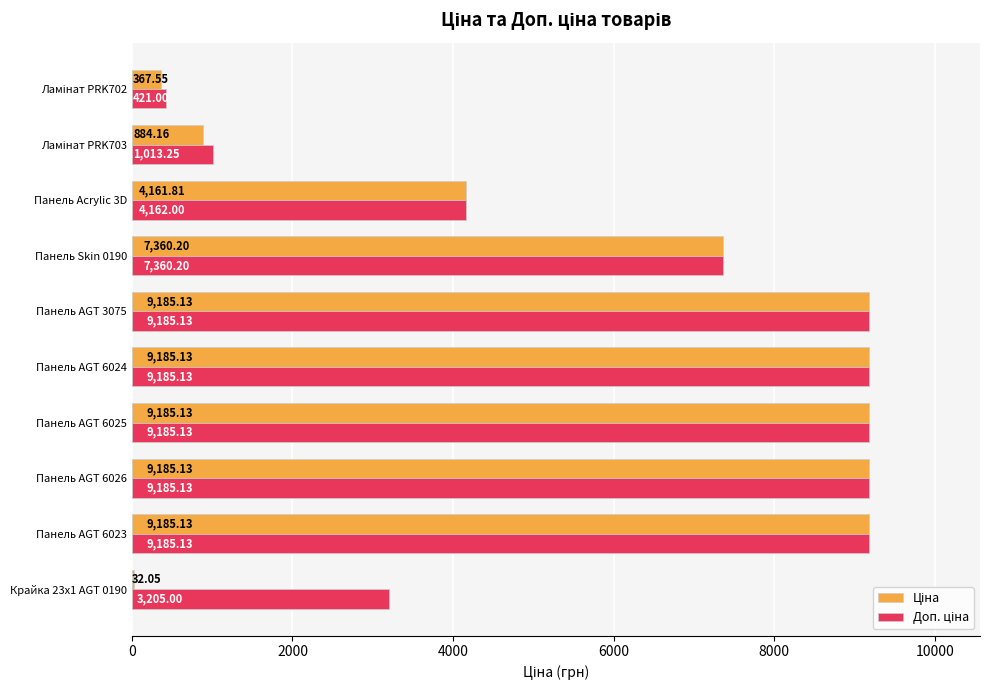

What is the total value across all series at Панель Acrylic 3D?

8323.8